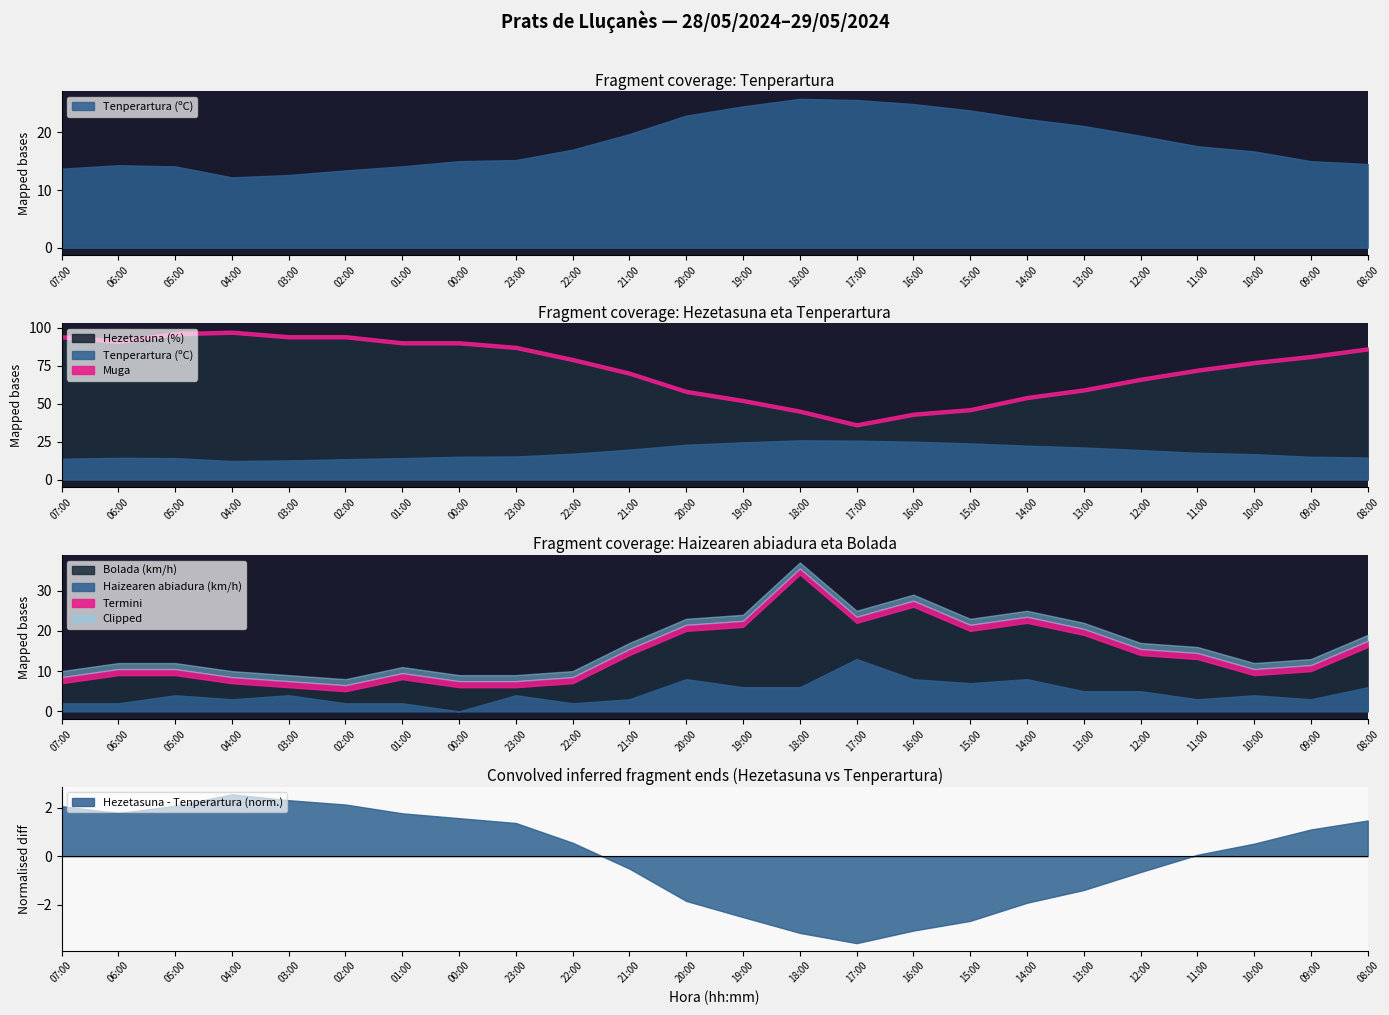

Rank the series at 04:00 from lowest to highest value.

Haizearen abiadura (km/h), Bolada (km/h), Tenperartura (ºC), Hezetasuna (%)